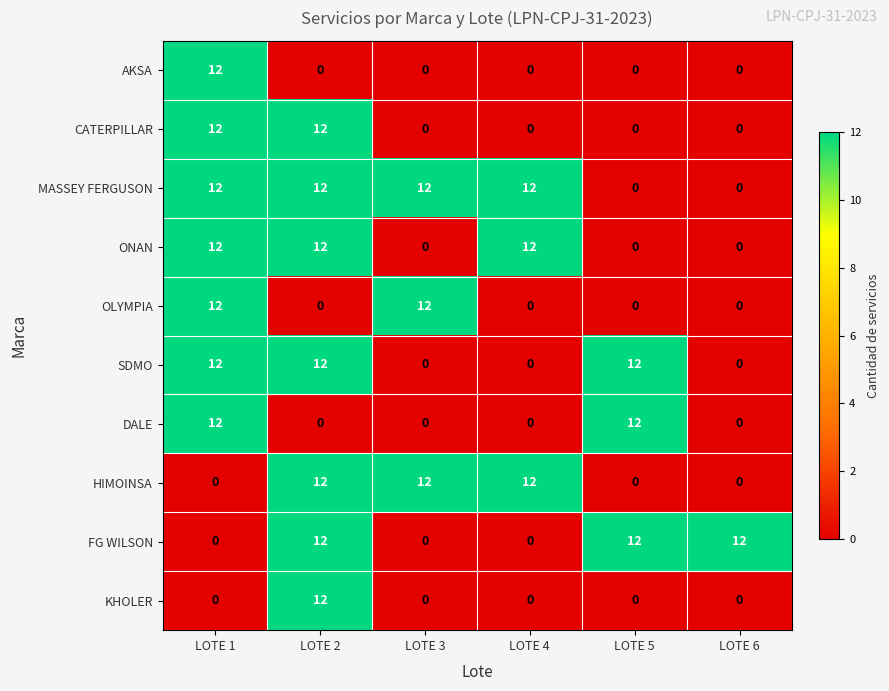

Count the number of data series in this chart.

10